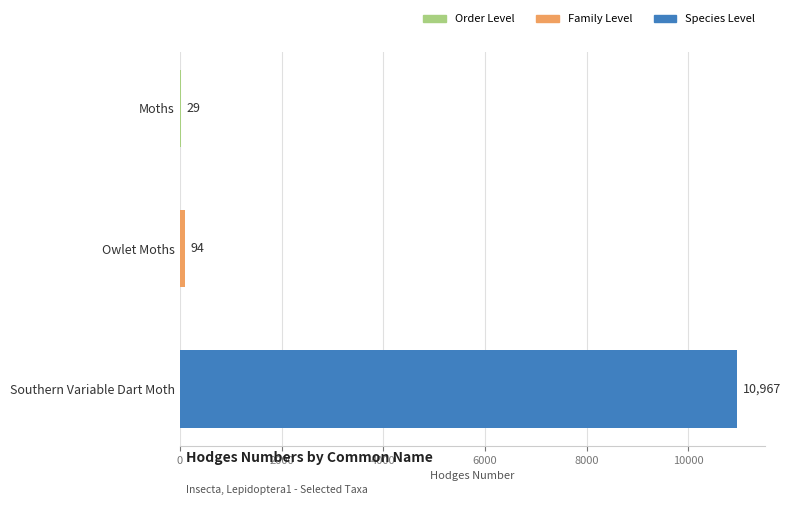

What is the sum of the values at Moths and Southern Variable Dart Moth?

10996.0